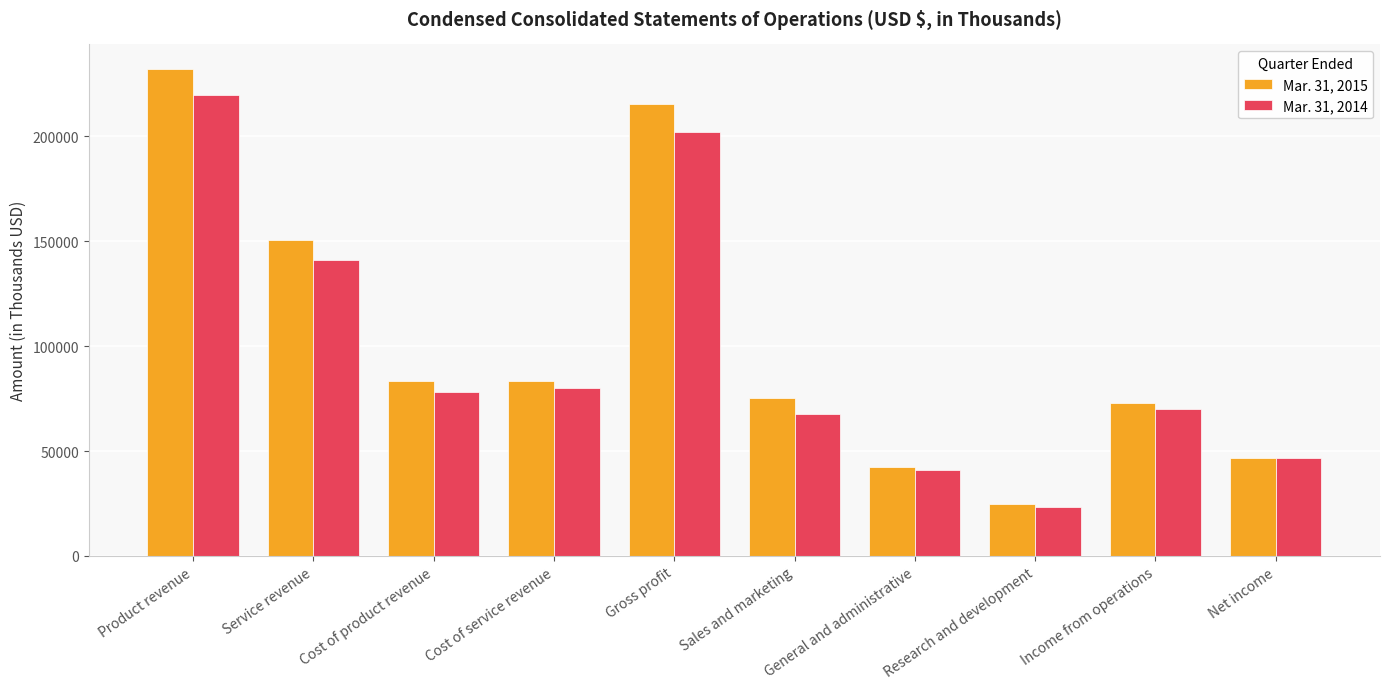

How many distinct data groups are displayed?

2